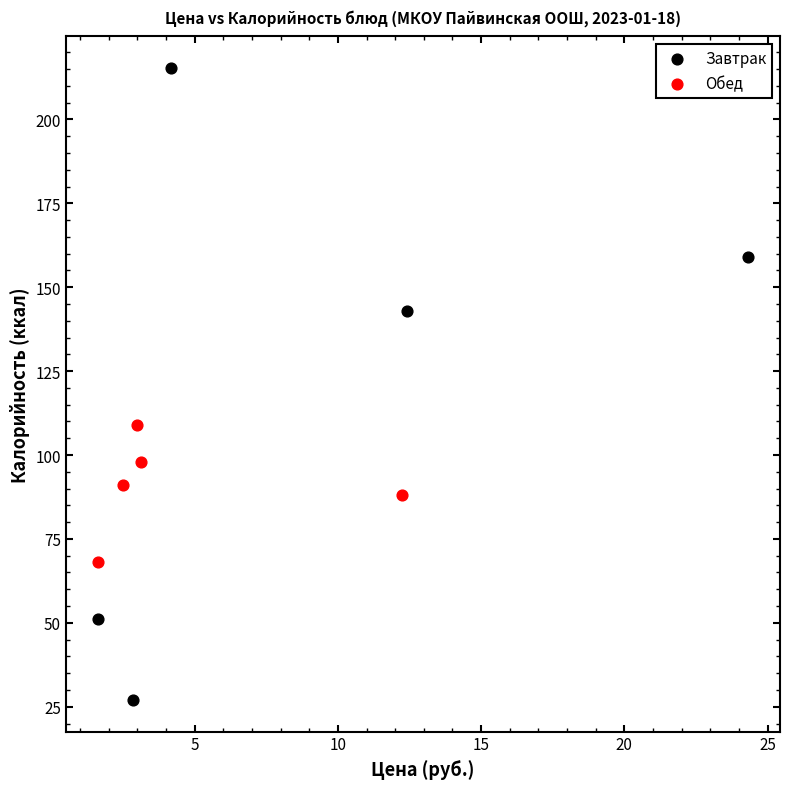

Which series contains the highest Y value?

Завтрак